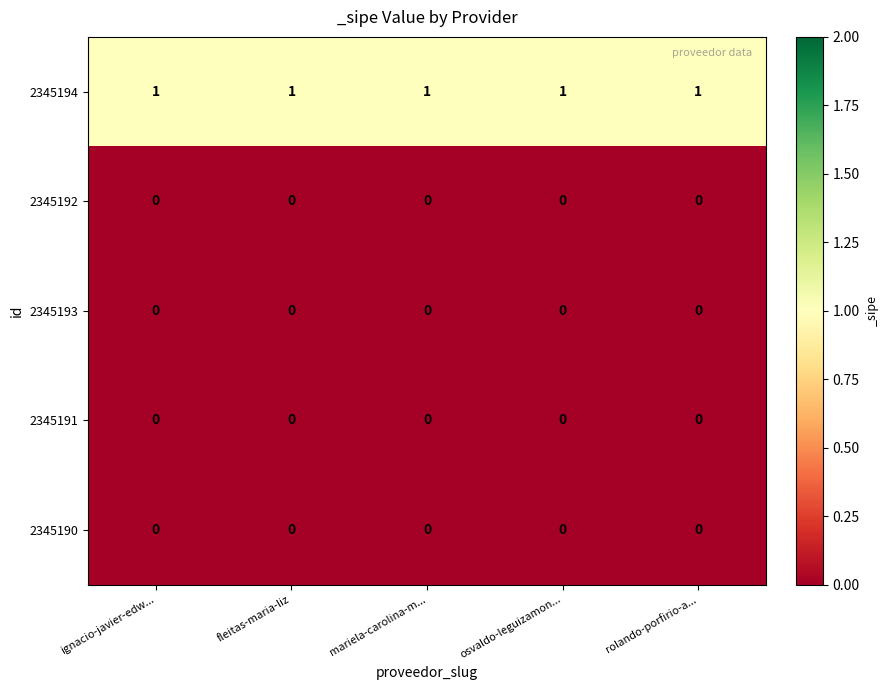

What is the spread (max minus min) of values at fleitas-maria-liz?

1